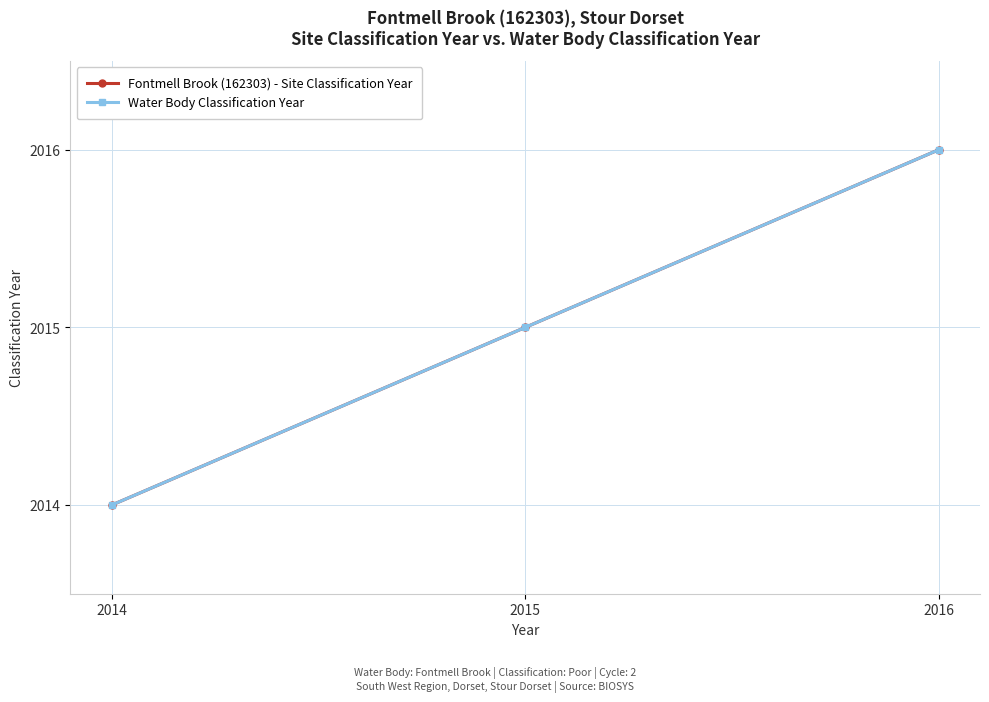

Is this an area chart (filled region under the line)?

No